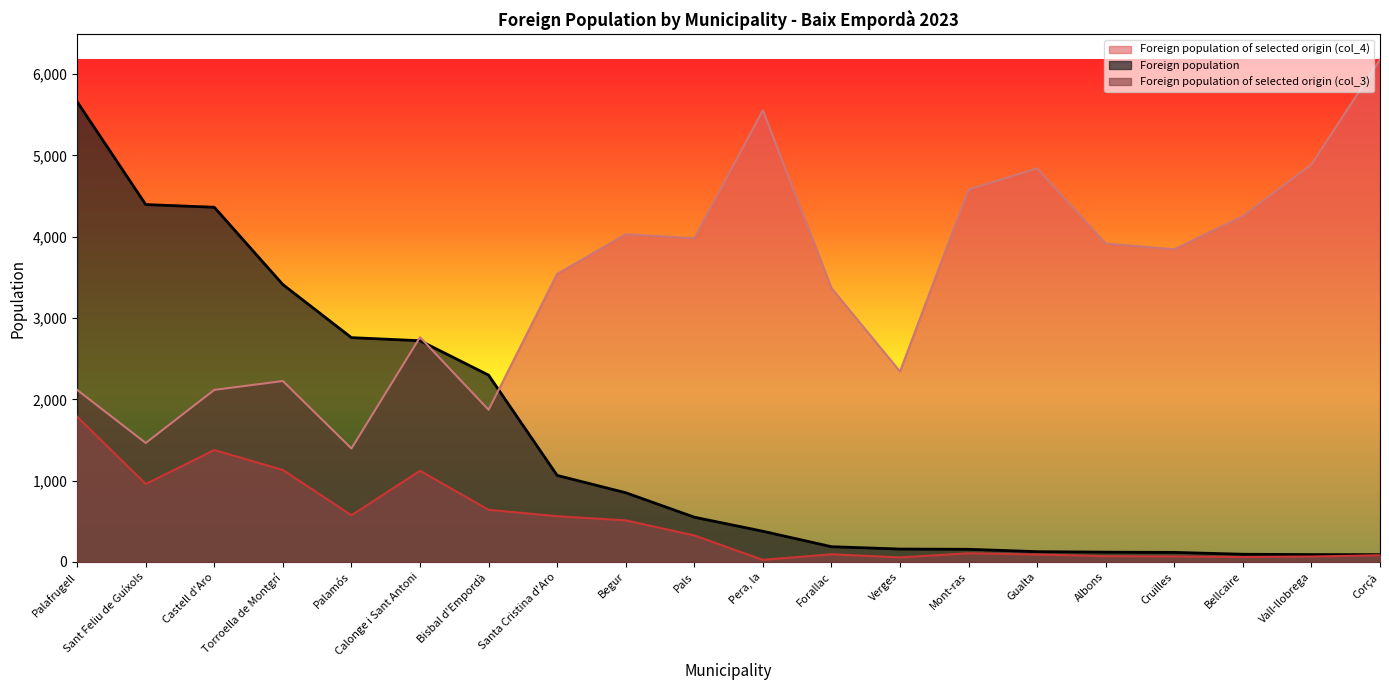

True or false: Foreign population of selected origin (col_3) and Foreign population of selected origin (col_4) cross at least once.

False